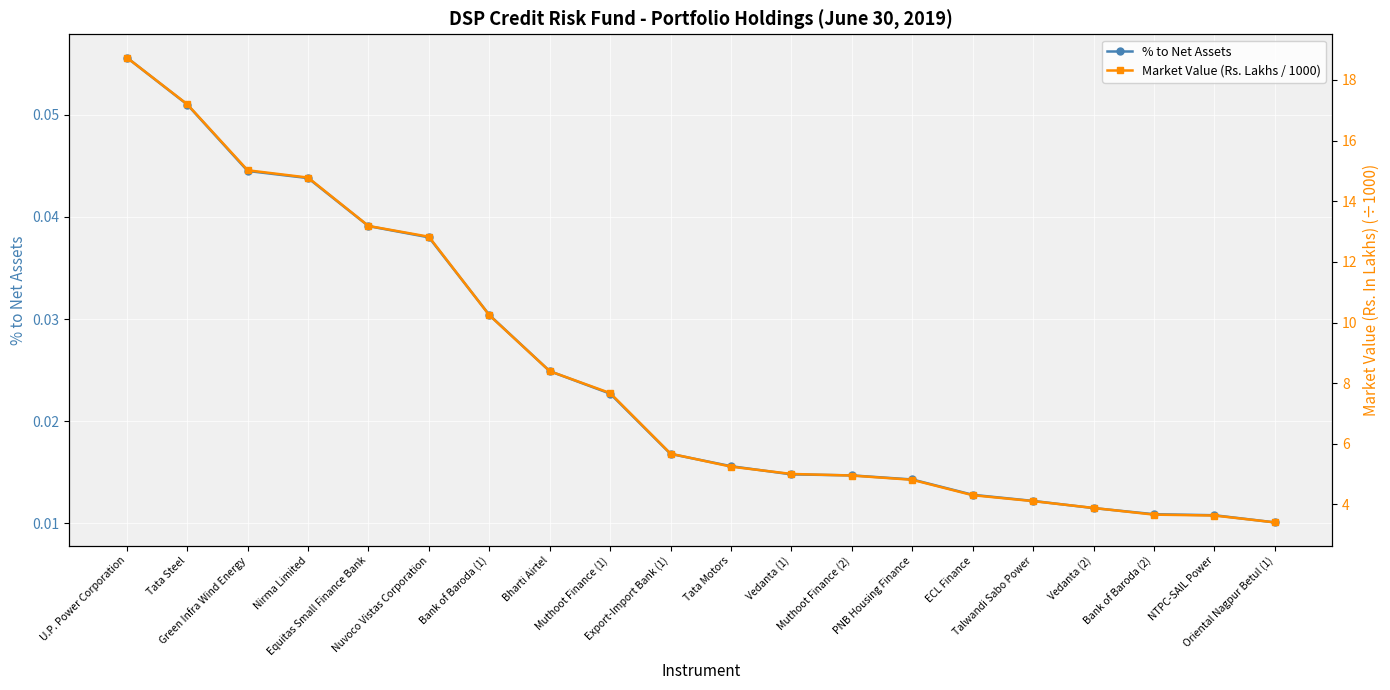

Reading left to right, list all the values displayed in this chart.

% to Net Assets: U.P. Power Corporation=0.1	Tata Steel=0.1	Green Infra Wind Energy=0.0	Nirma Limited=0.0	Equitas Small Finance Bank=0.0	Nuvoco Vistas Corporation=0.0	Bank of Baroda (1)=0.0	Bharti Airtel=0.0	Muthoot Finance (1)=0.0	Export-Import Bank (1)=0.0	Tata Motors=0.0	Vedanta (1)=0.0	Muthoot Finance (2)=0.0	PNB Housing Finance=0.0	ECL Finance=0.0	Talwandi Sabo Power=0.0	Vedanta (2)=0.0	Bank of Baroda (2)=0.0	NTPC-SAIL Power=0.0	Oriental Nagpur Betul (1)=0.0
Market Value (Rs. Lakhs / 1000): U.P. Power Corporation=18.7	Tata Steel=17.2	Green Infra Wind Energy=15.0	Nirma Limited=14.8	Equitas Small Finance Bank=13.2	Nuvoco Vistas Corporation=12.8	Bank of Baroda (1)=10.2	Bharti Airtel=8.4	Muthoot Finance (1)=7.7	Export-Import Bank (1)=5.7	Tata Motors=5.2	Vedanta (1)=5.0	Muthoot Finance (2)=5.0	PNB Housing Finance=4.8	ECL Finance=4.3	Talwandi Sabo Power=4.1	Vedanta (2)=3.9	Bank of Baroda (2)=3.7	NTPC-SAIL Power=3.6	Oriental Nagpur Betul (1)=3.4